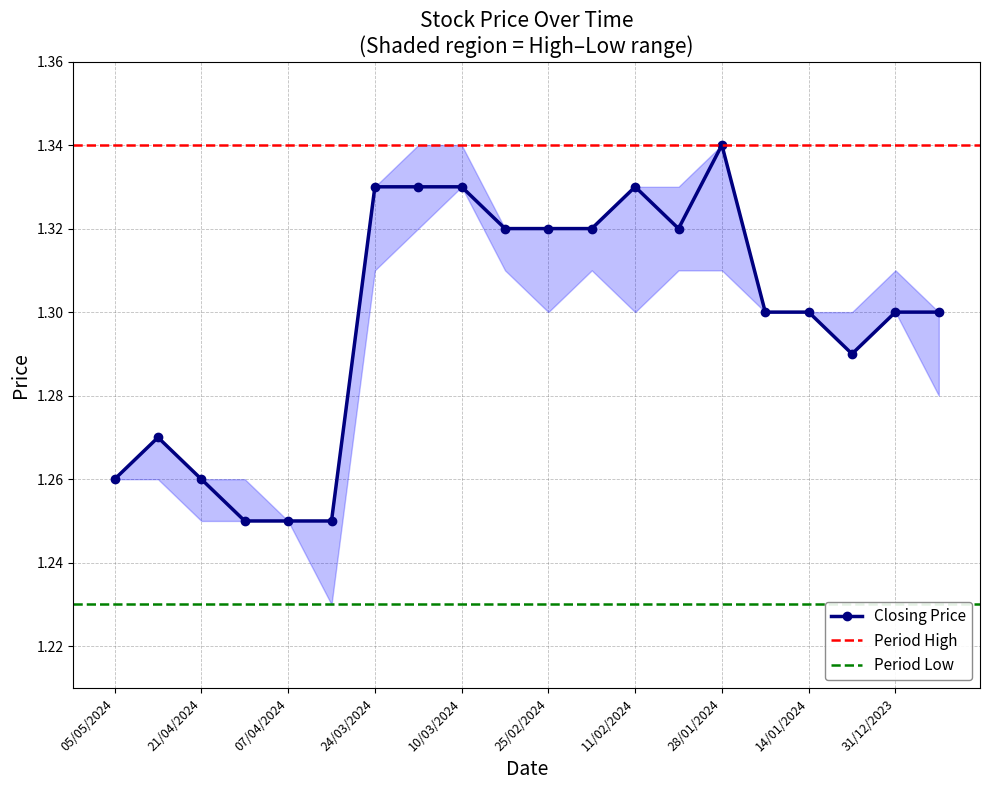

How many distinct data groups are displayed?

3